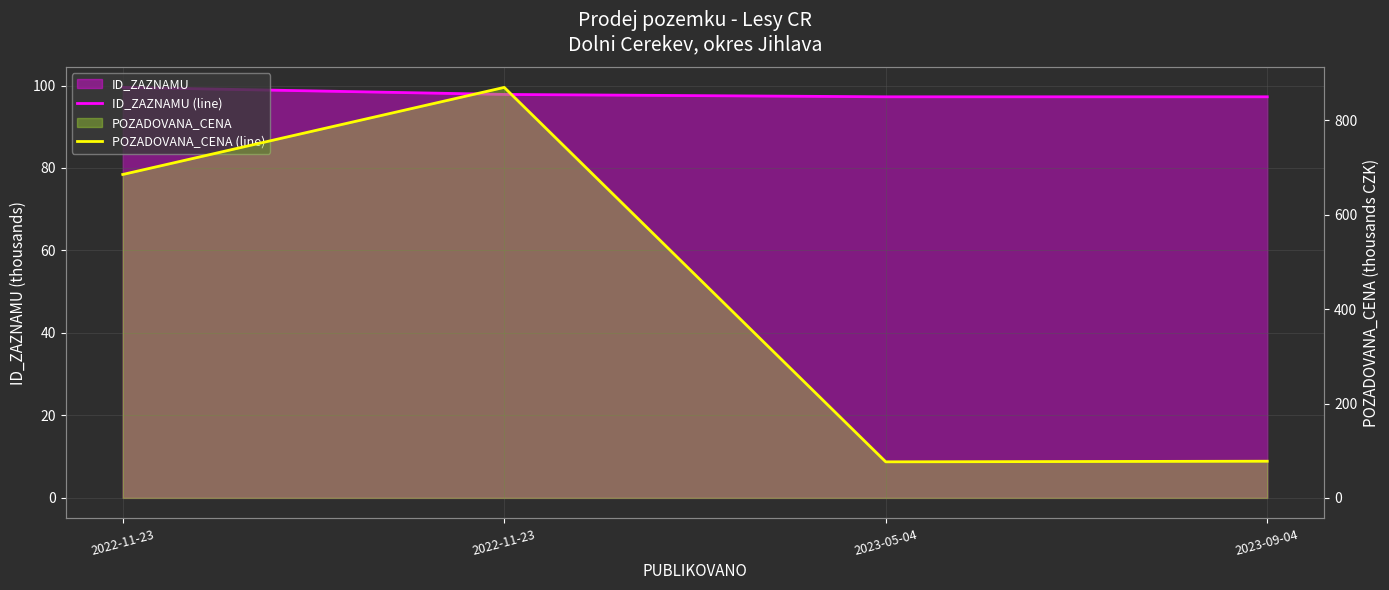

Is it true that ID_ZAZNAMU (line) equals 146.8 at 2023-05-04?

False